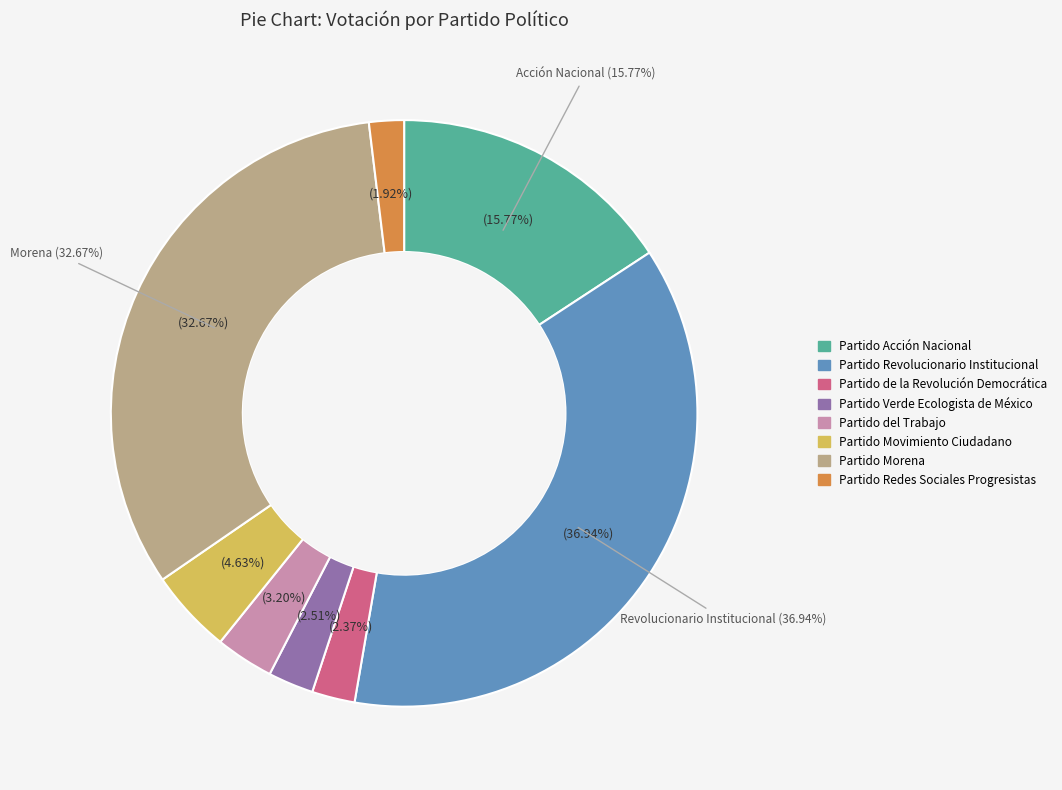

The Partido Verde Ecologista de México slice represents 1% of the pie. True or false?

False